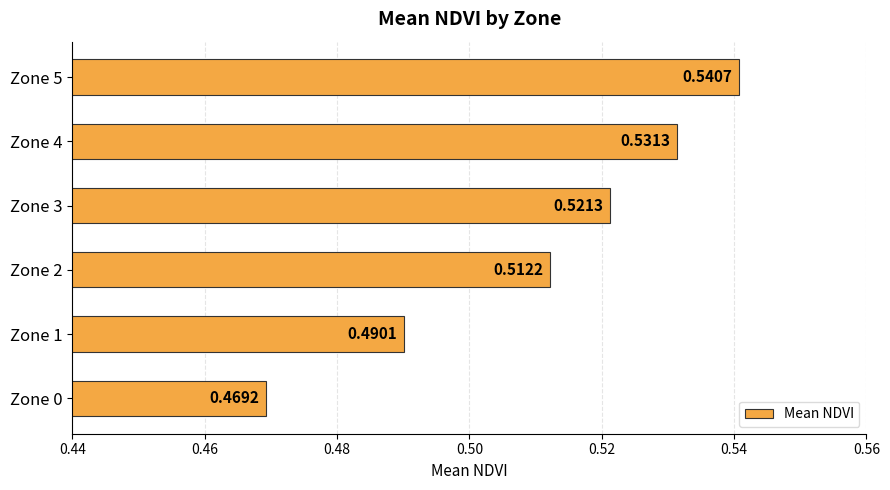

List the labels in order of value, largest first.

Zone 5, Zone 4, Zone 3, Zone 2, Zone 1, Zone 0